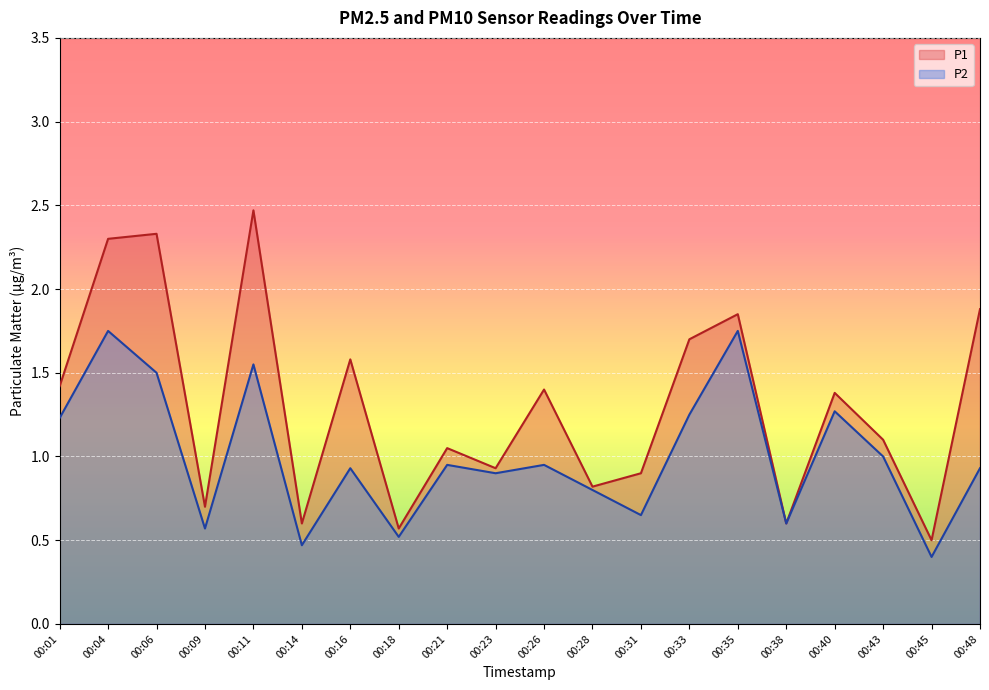

List the labels in order of P1 value, largest first.

00:11, 00:06, 00:04, 00:48, 00:35, 00:33, 00:16, 00:01, 00:26, 00:40, 00:43, 00:21, 00:23, 00:31, 00:28, 00:09, 00:14, 00:38, 00:18, 00:45